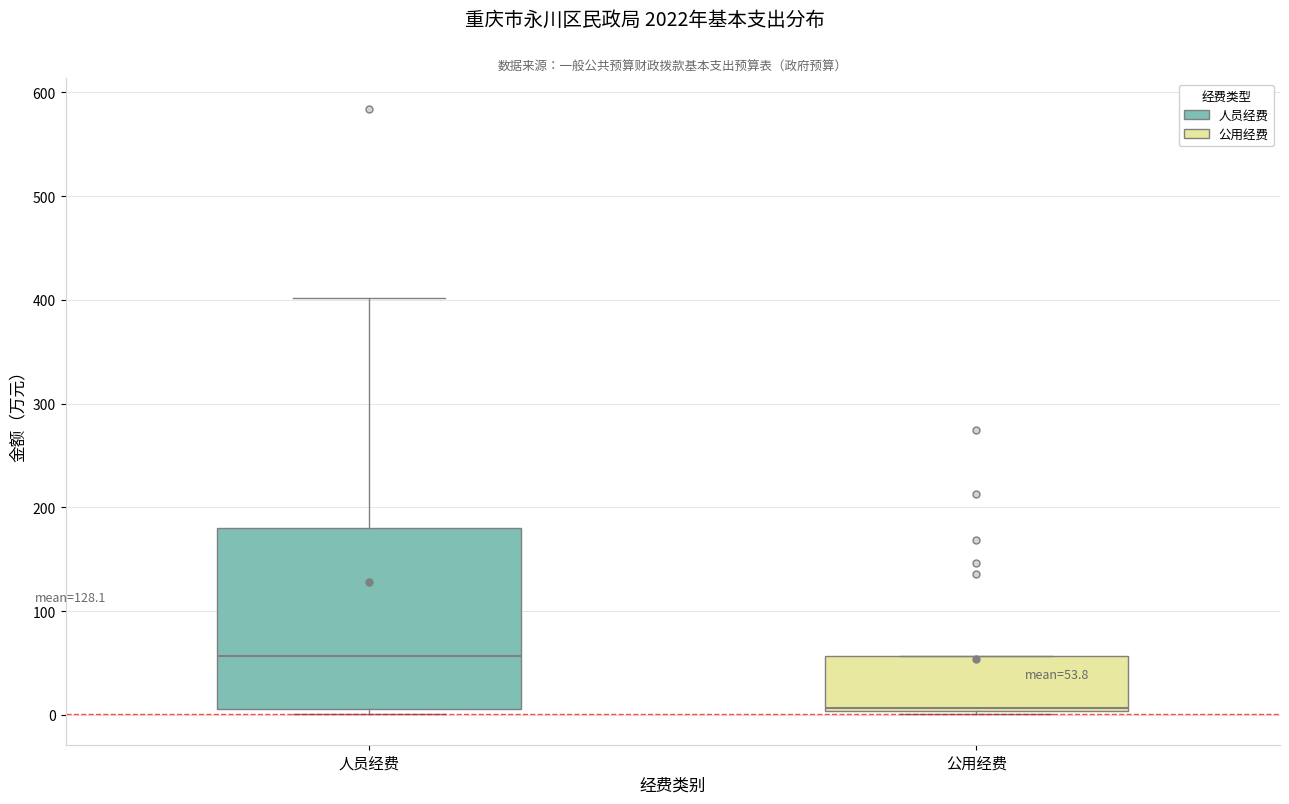

Which box is the tallest, from its lower edge to its upper edge?

人员经费